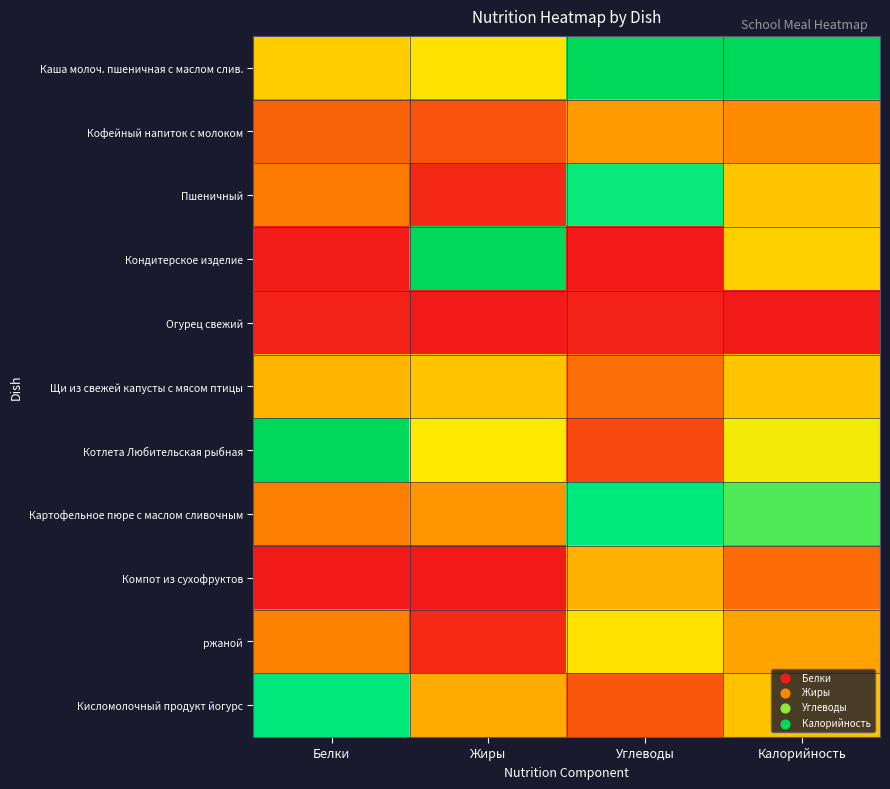

Which series has the largest total across all categories?

Каша молоч. пшеничная с маслом слив.